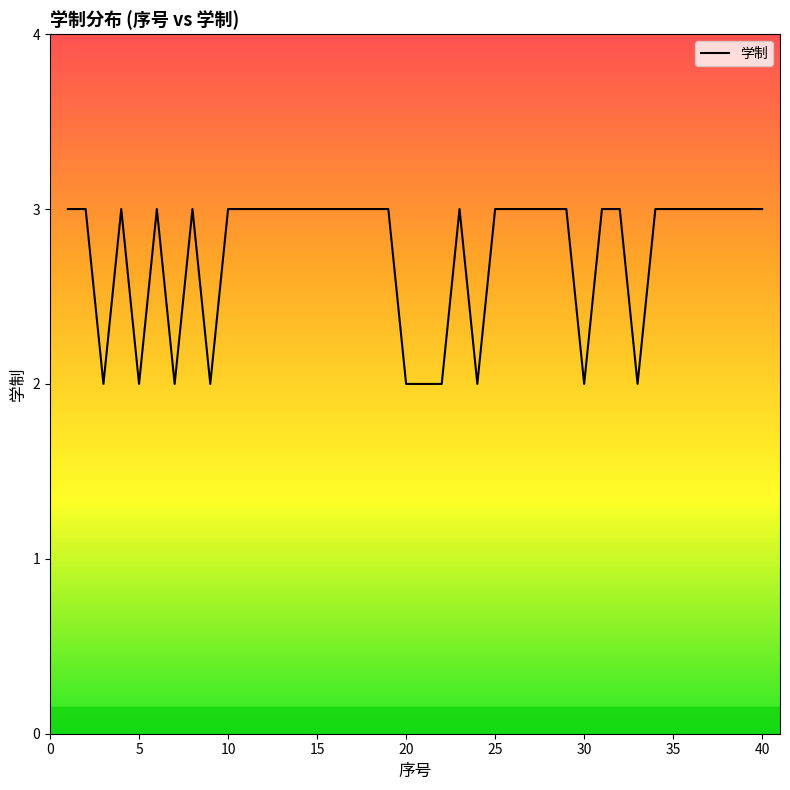

What is the average value?

3